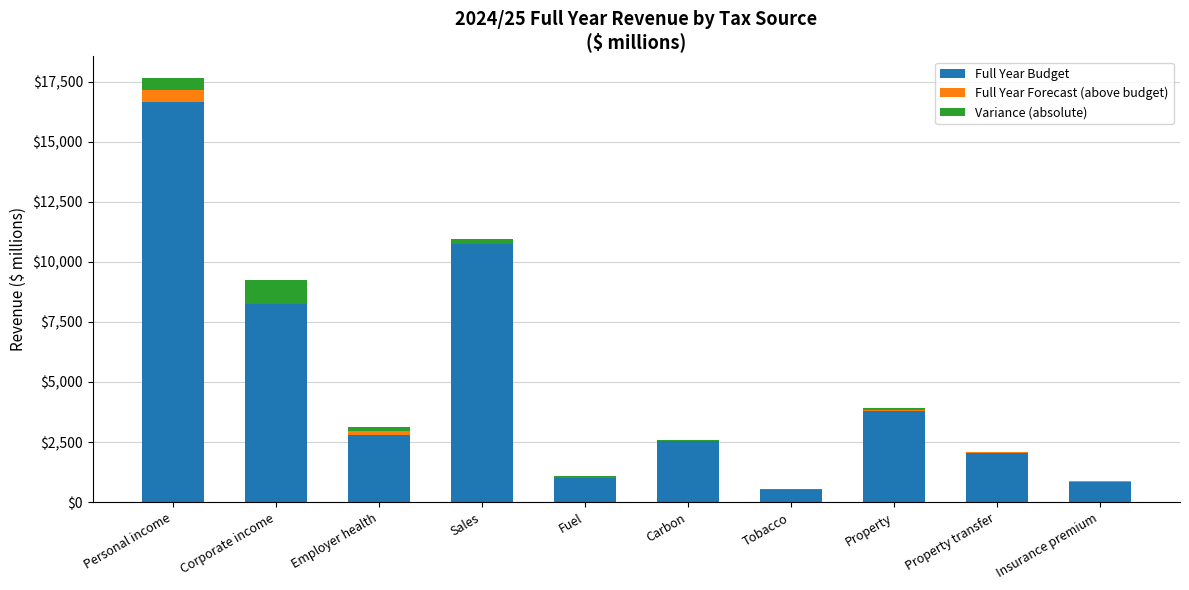

Reading left to right, transcribe the values for Full Year Budget.

Personal income=16638	Corporate income=8236	Employer health=2803	Sales=10762	Fuel=1020	Carbon=2565	Tobacco=510	Property=3779	Property transfer=2055	Insurance premium=846